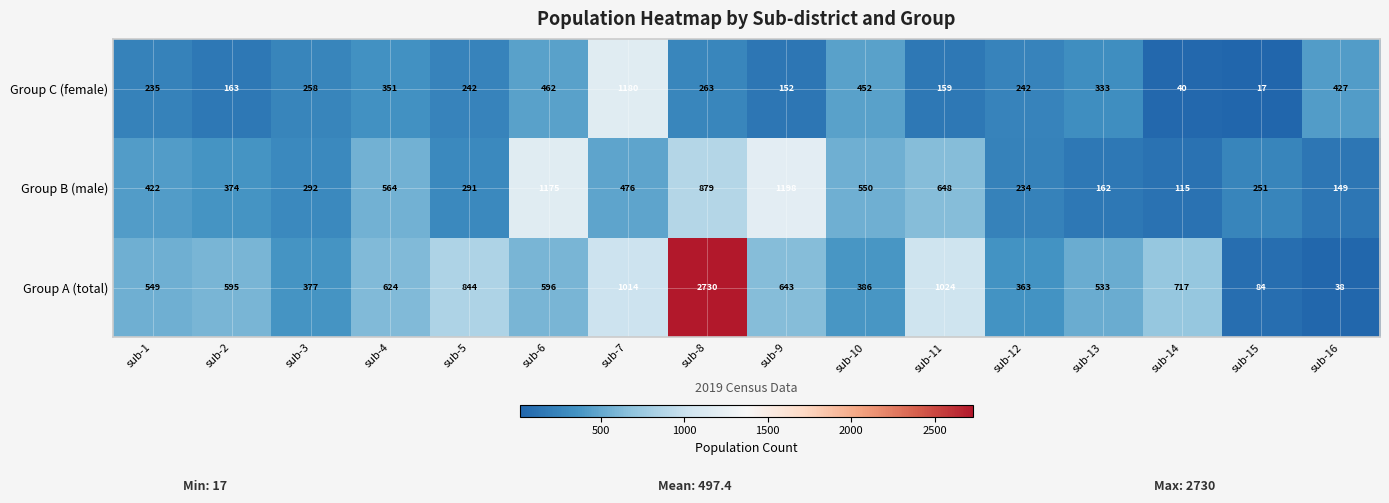

At which label does Group A (total) first exceed 596?

sub-4